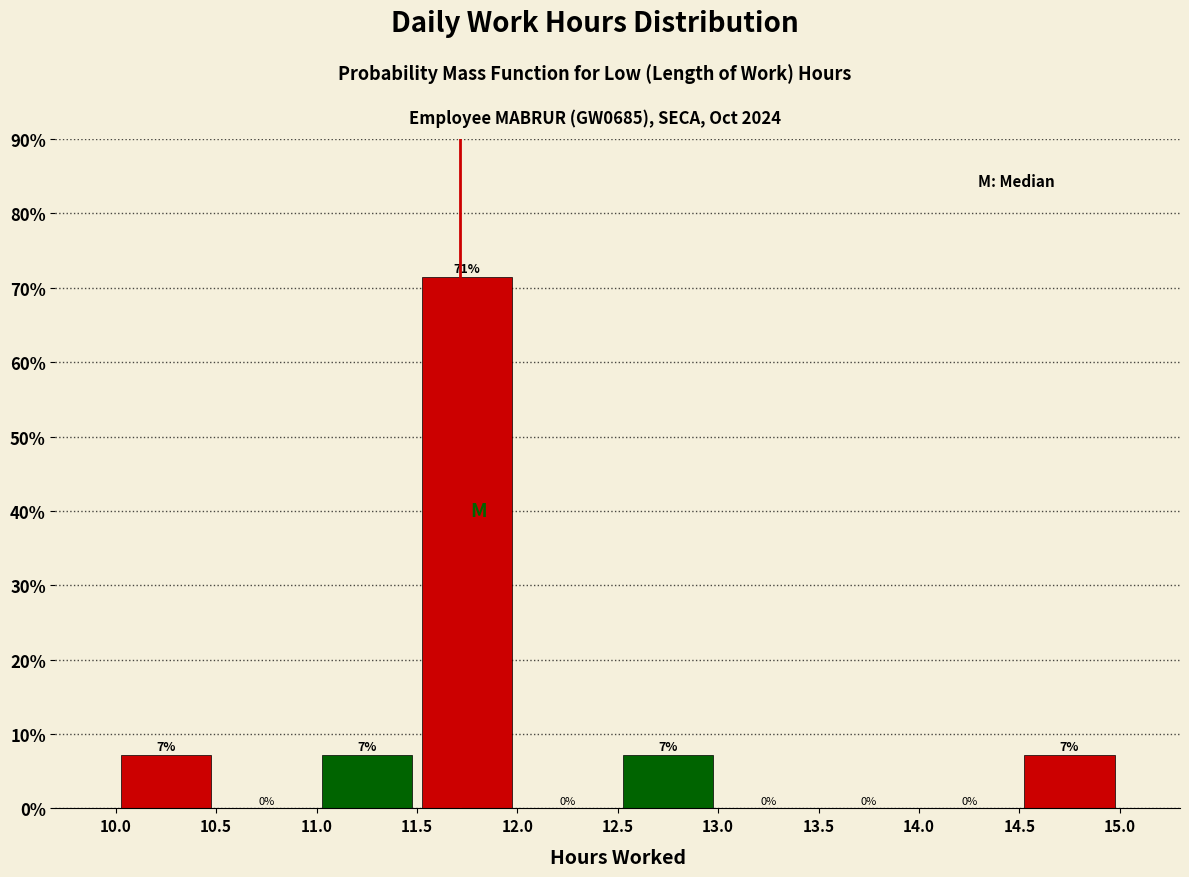

Over which range of the x-axis is the bar tallest?

11.5 to 12.0